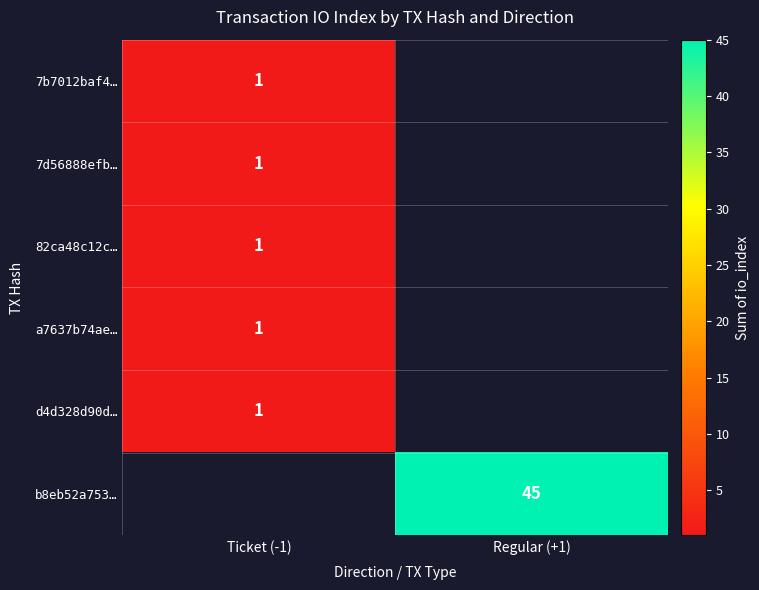

The value of b8eb52a753… at Regular (+1) is 45. True or false?

True